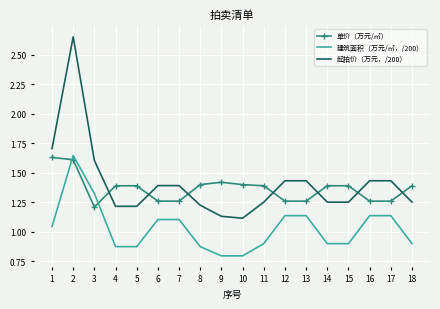

True or false: 建筑面积（万元/㎡，/200） and 起拍价（万元，/200） cross at least once.

False